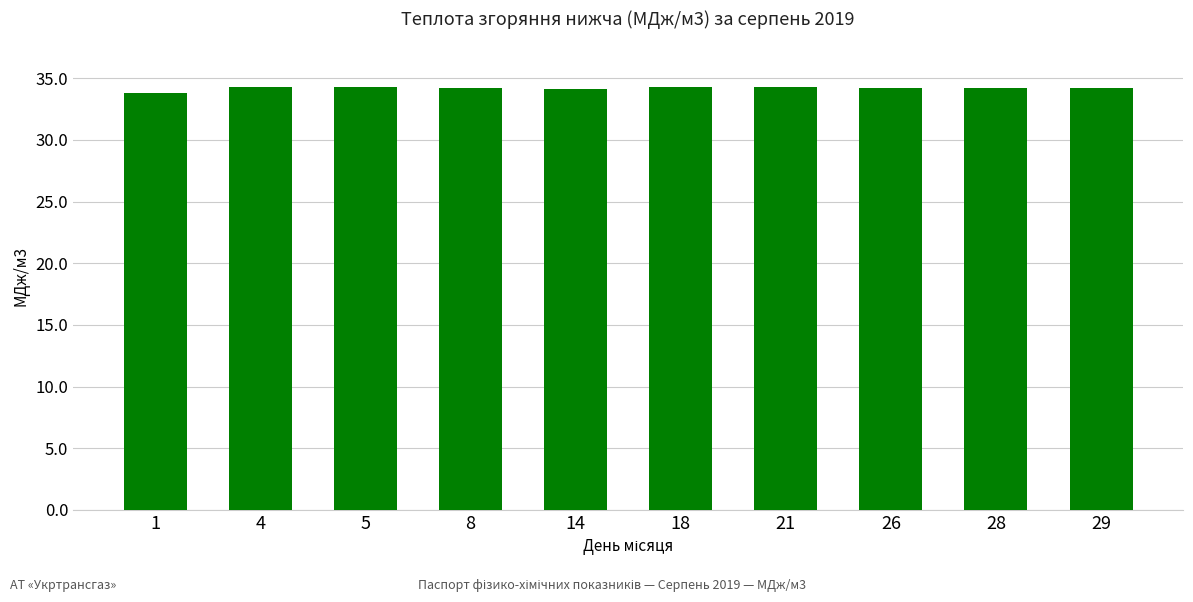

What is the value of the 9th bar from the left?

34.2